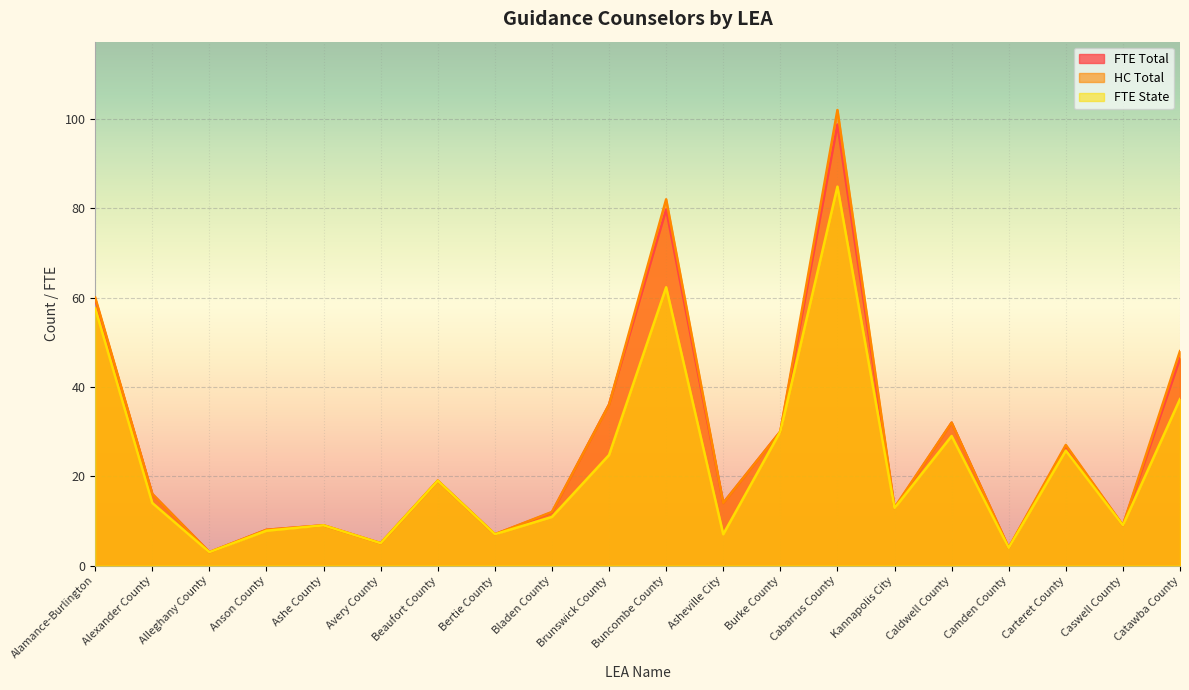

At which category does the chart reach its minimum across all series?

Alleghany County